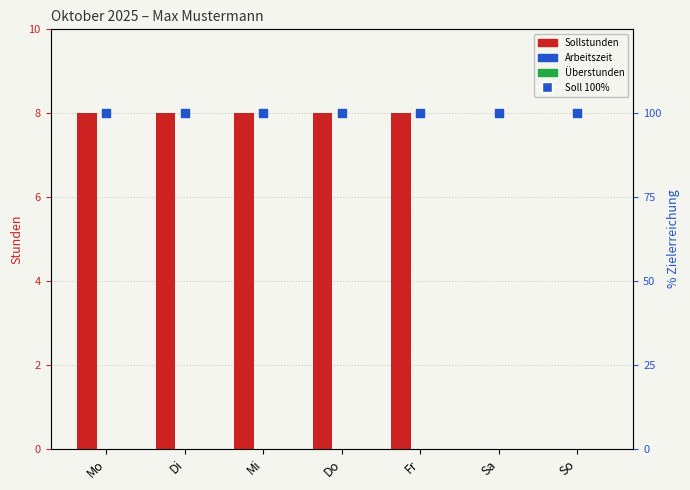

Which series reaches the maximum Y coordinate?

Soll-100%